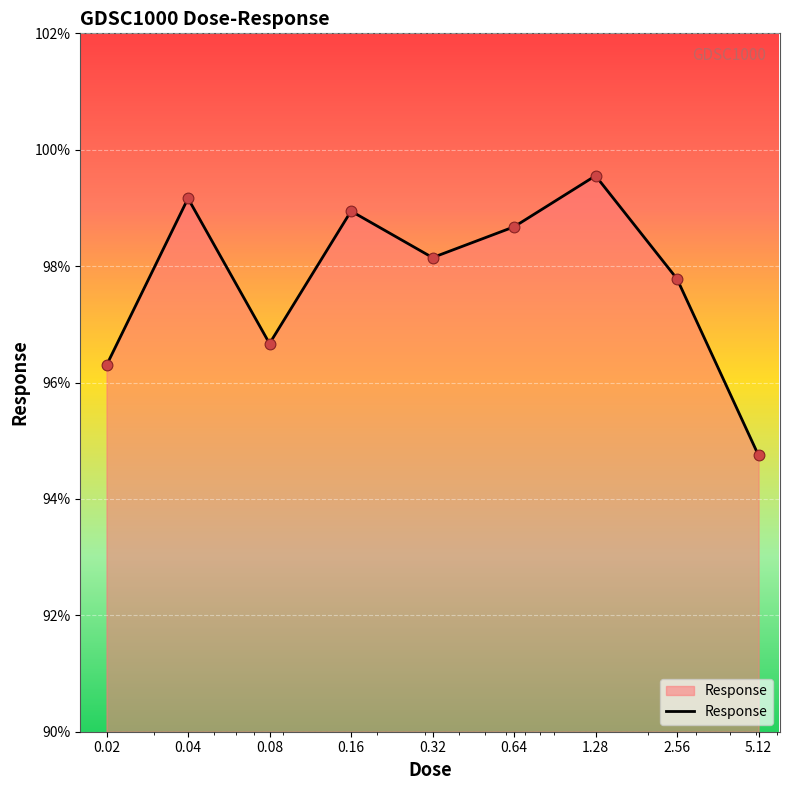

What is the difference between the maximum and minimum values?

4.8